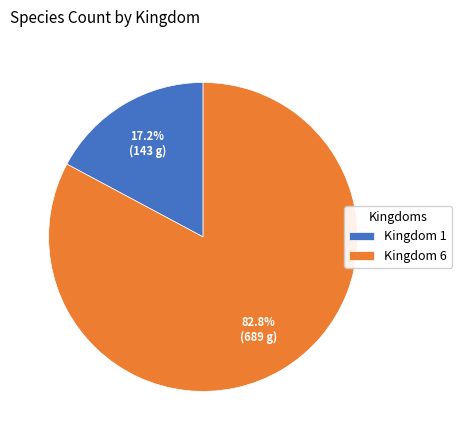

How many segments does this pie chart have?

2